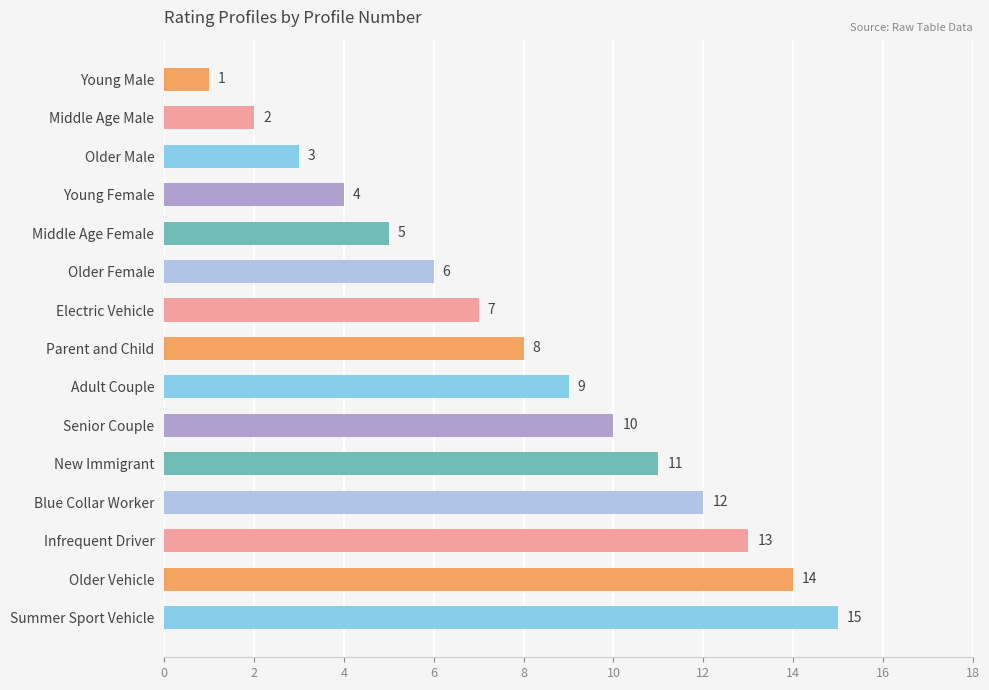

How many data points are less than 8?

7